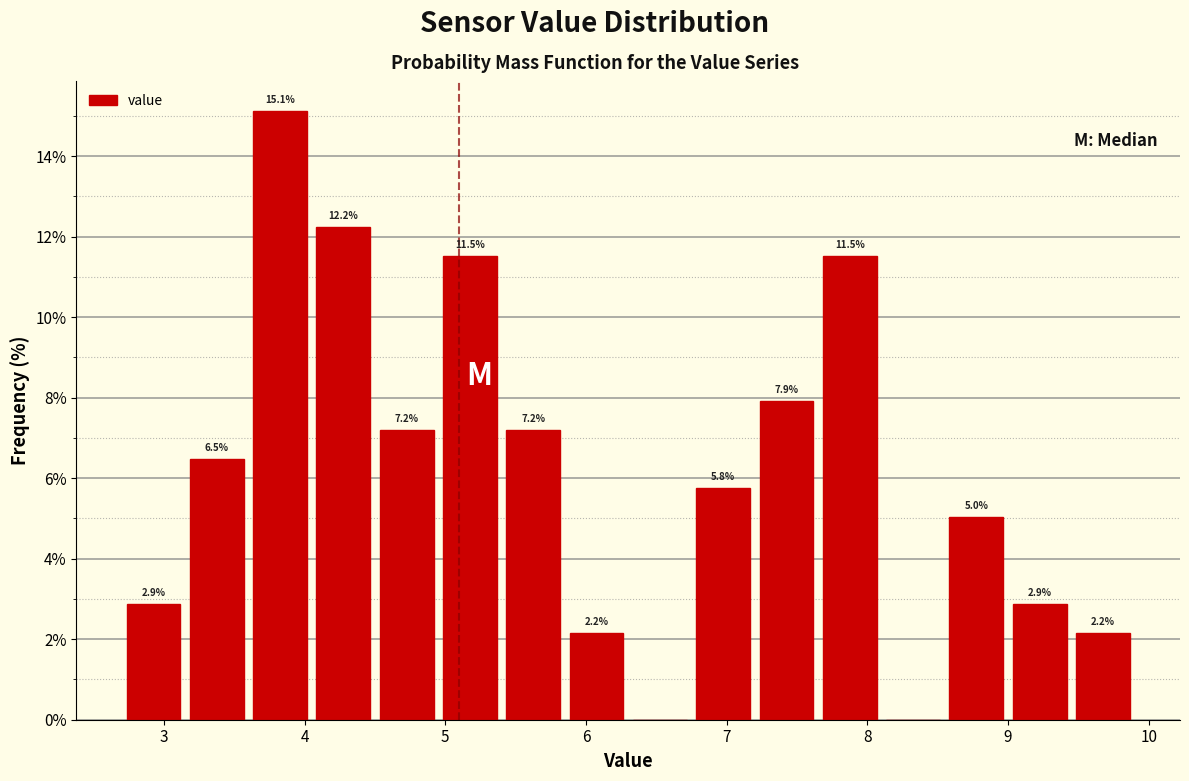

Which range on the x-axis has the tallest bar?

3.60 to 4.05